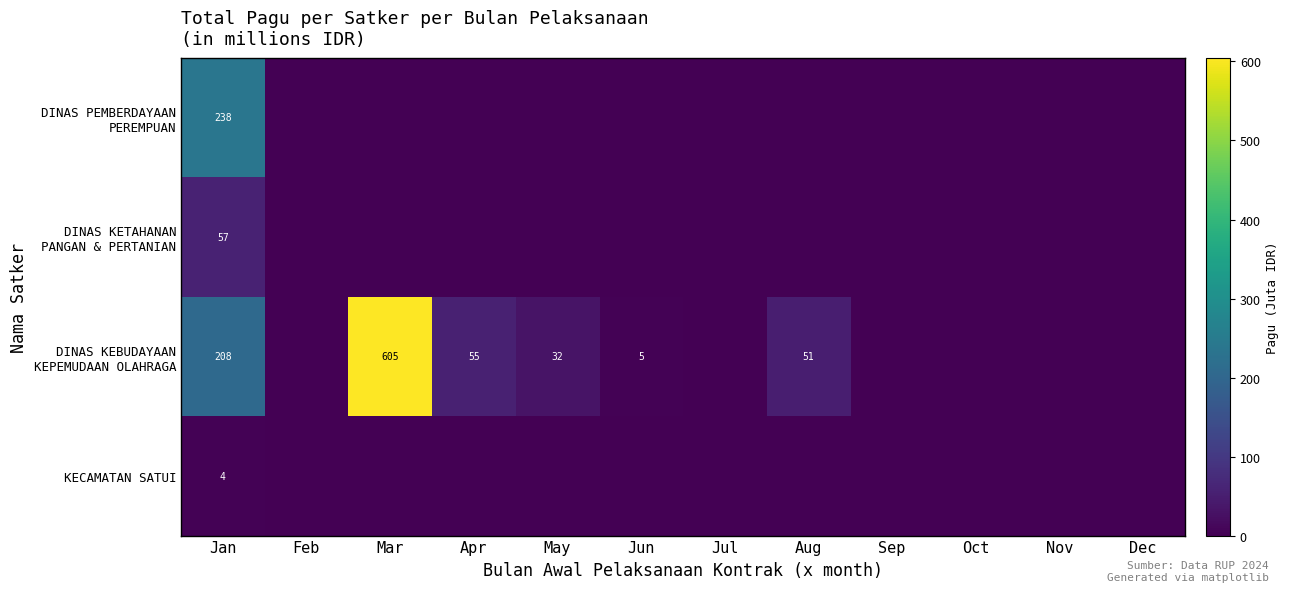

What is the total value across all series at Jan?

507